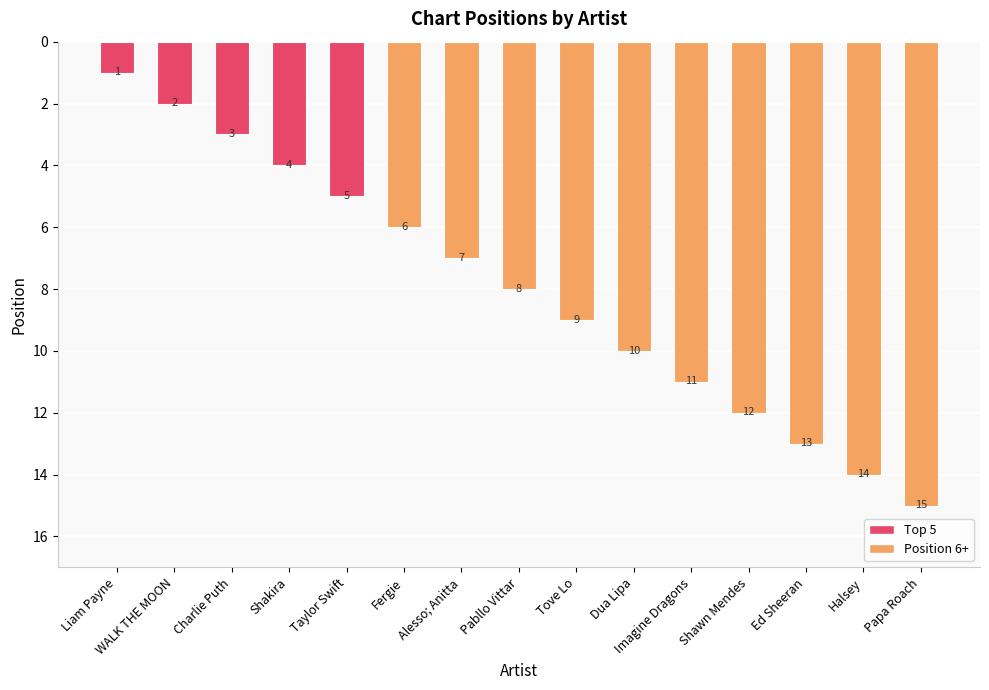

What is the label of the 1st bar from the left?

Liam Payne